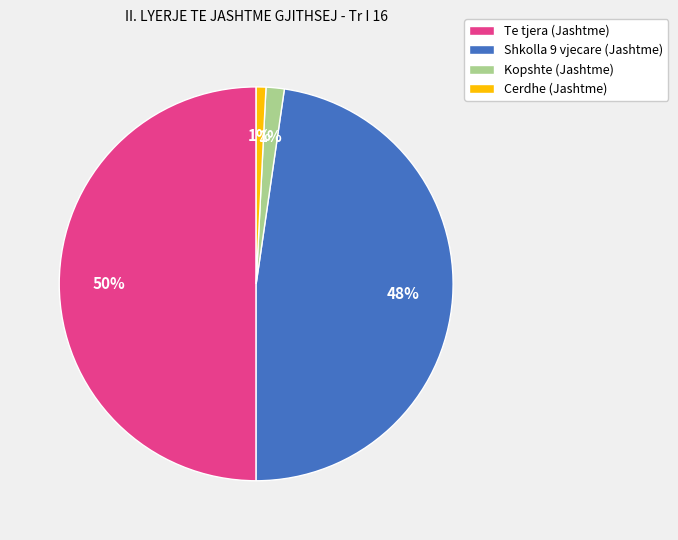

Combined, do Shkolla 9 vjecare (Jashtme) and Te tjera (Jashtme) account for over 50%?

Yes